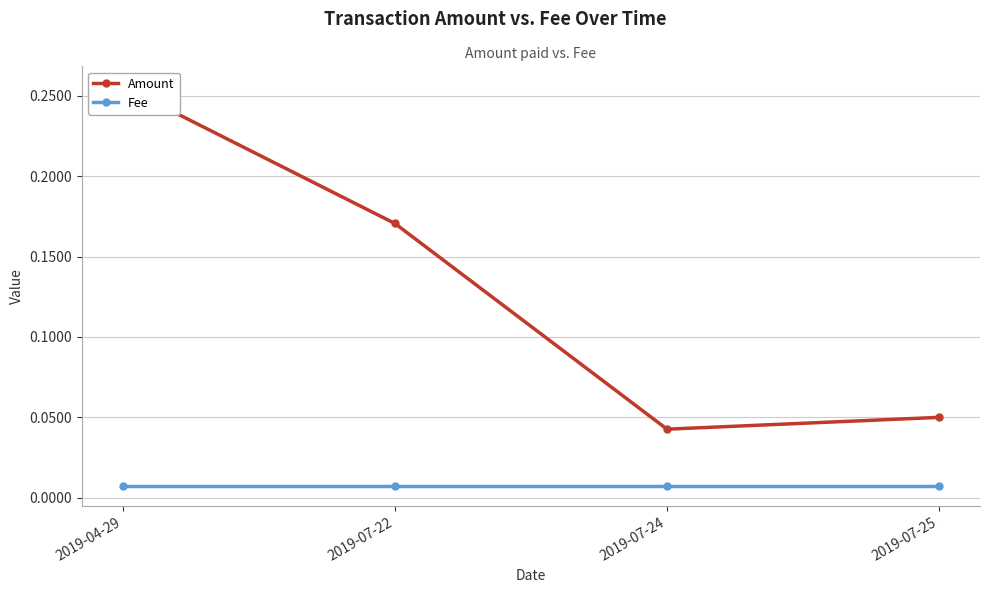

True or false: Amount and Fee intersect in this chart.

False